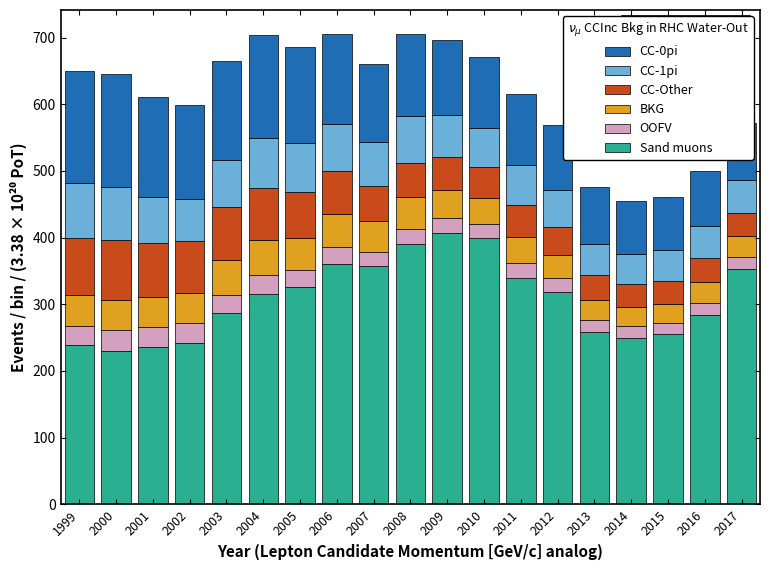

What is the sum of all Sand muons values?

5848.5